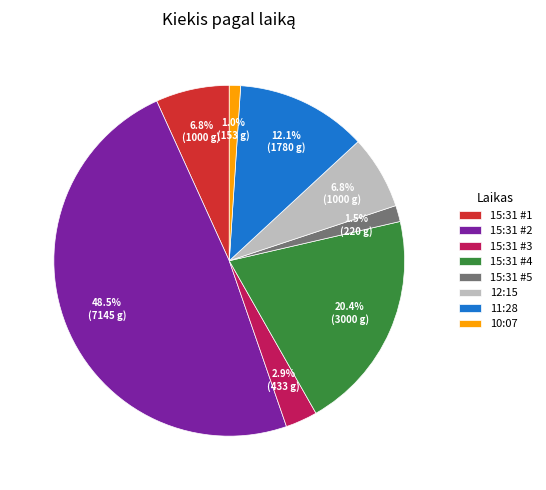

Which has a higher value, 10:07 or 15:31 #2?

15:31 #2